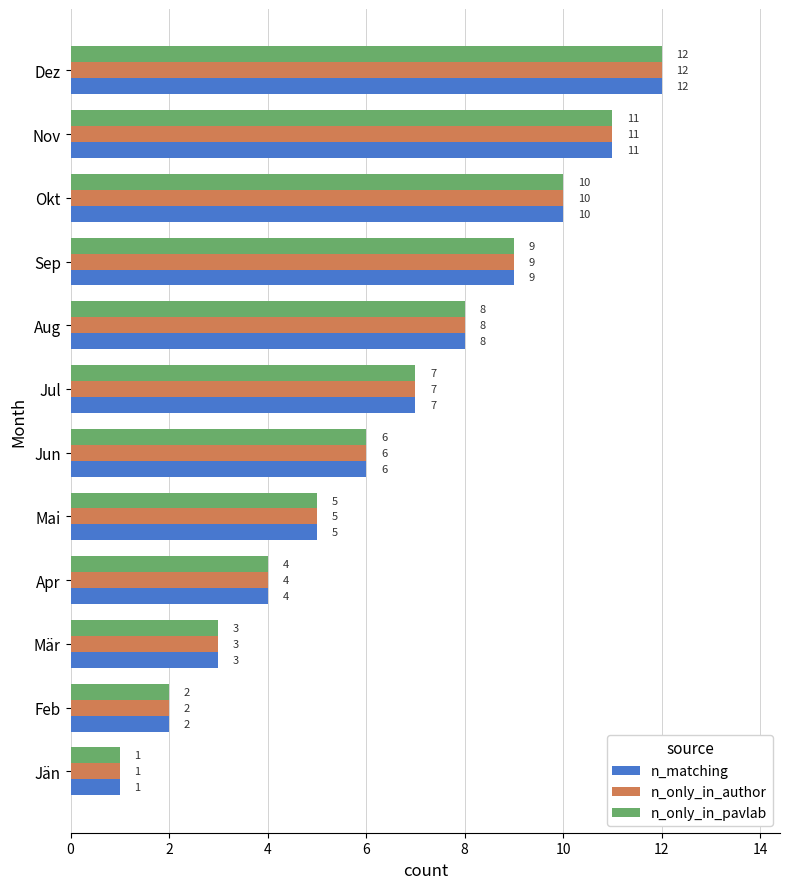

The n_only_in_author series shows 4 at Apr. True or false?

True